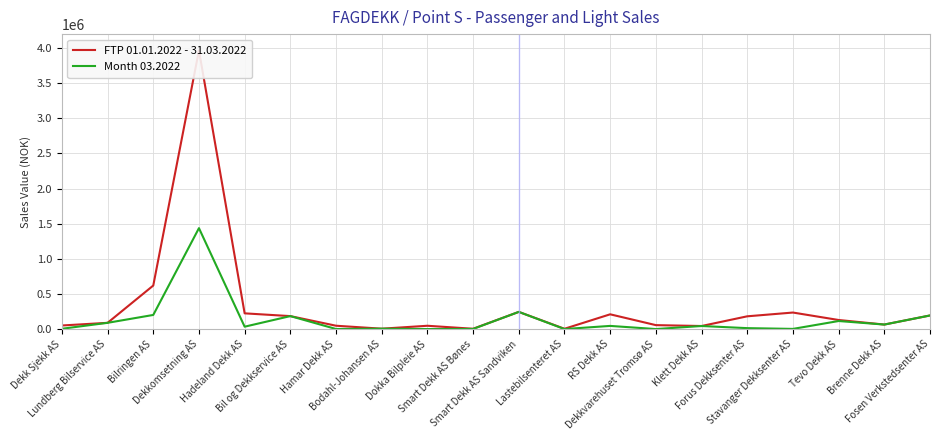

True or false: Month 03.2022 and FTP 01.01.2022 - 31.03.2022 intersect in this chart.

False